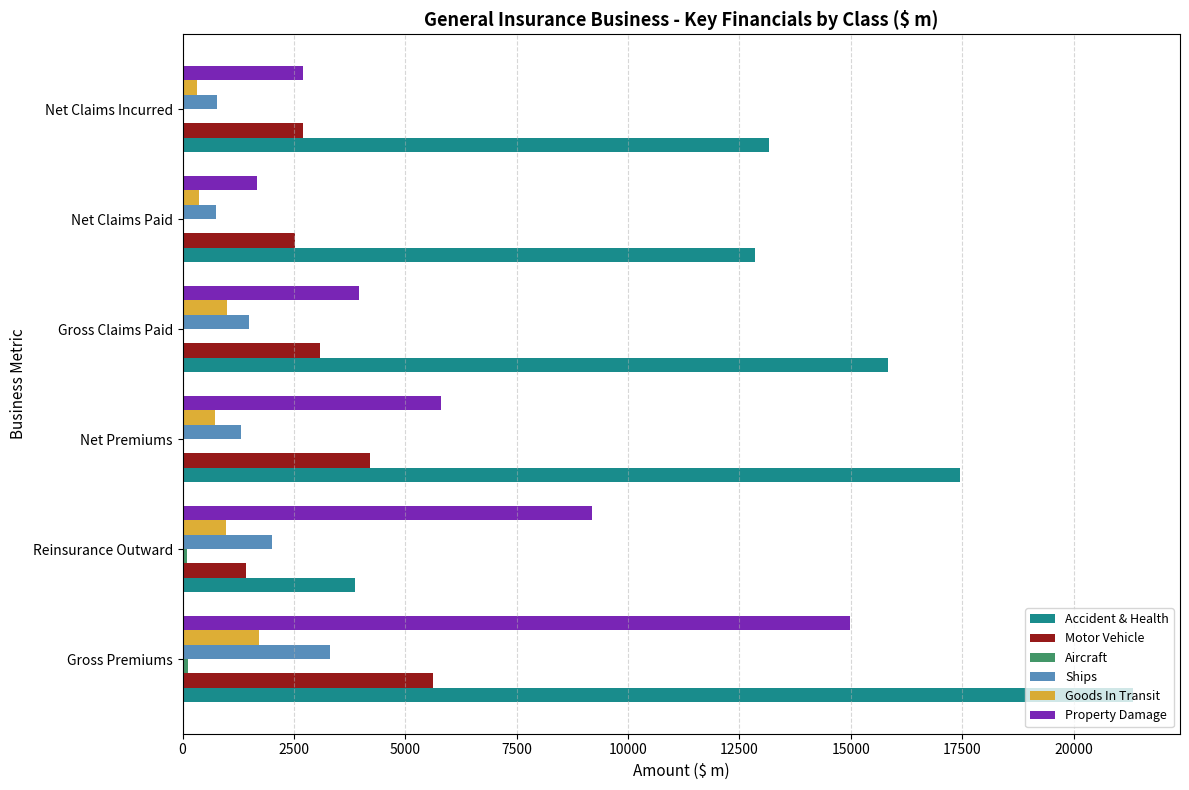

The value of Goods In Transit at Gross Premiums is 1721.3. True or false?

True